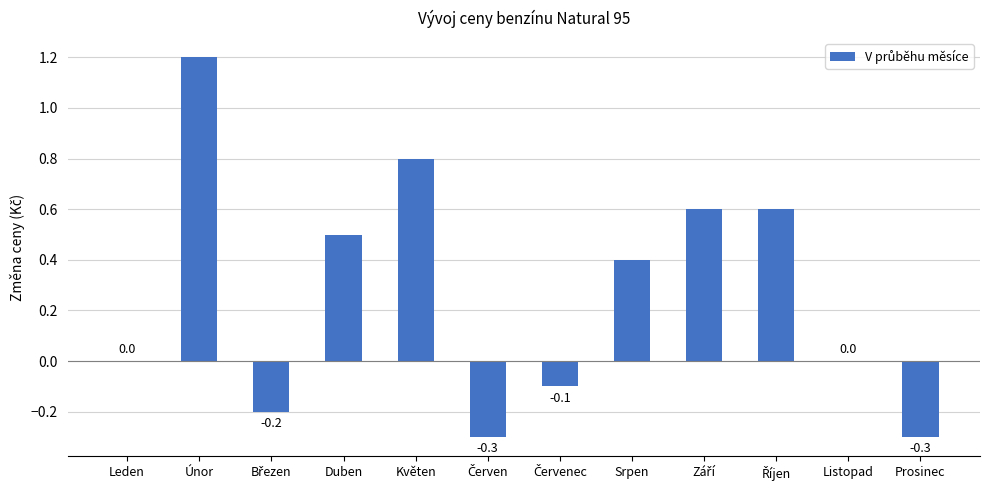

What is the sum of all values?

3.2